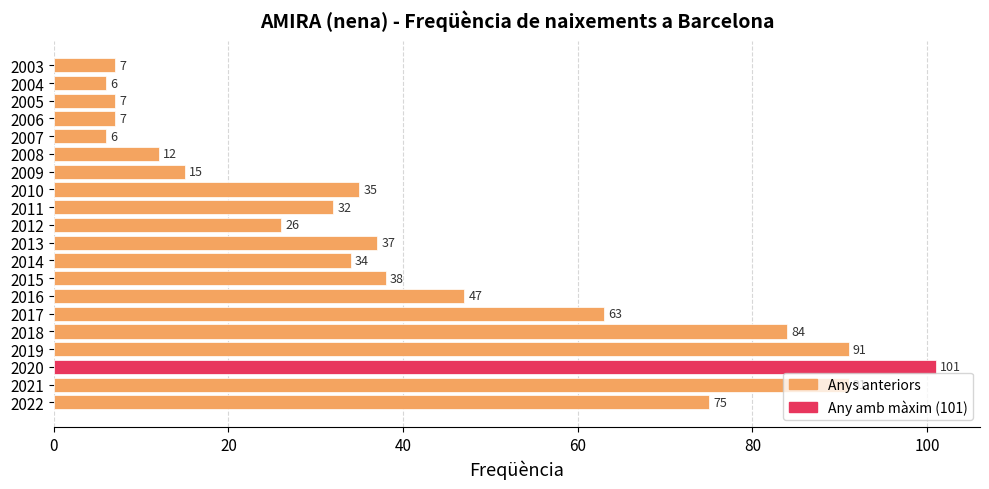

What is the change in value from 2018 to 2010?

-49